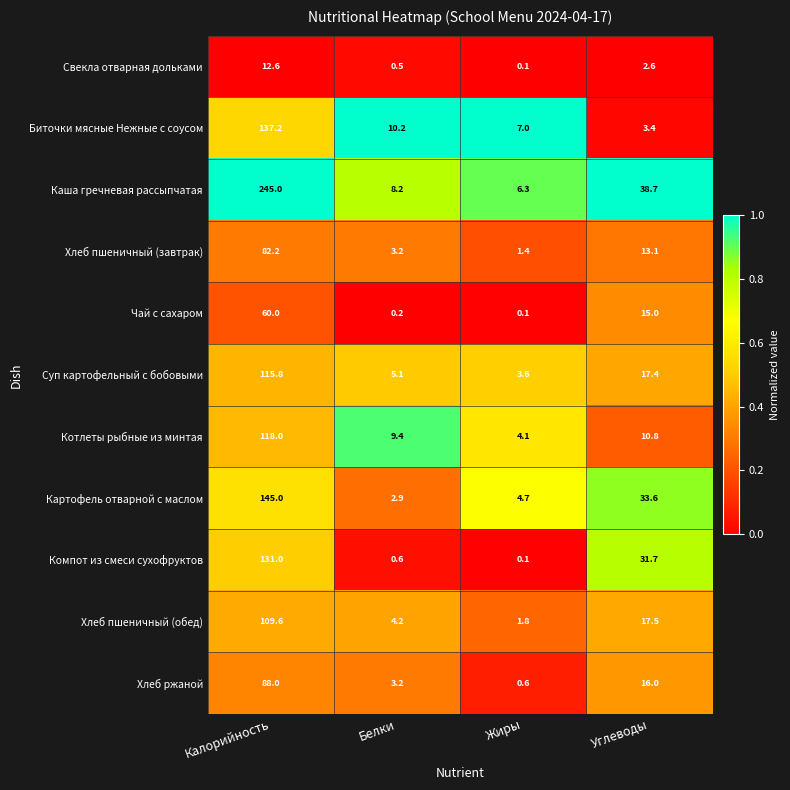

At which label is Хлеб пшеничный (обед) closest to 55?

Углеводы